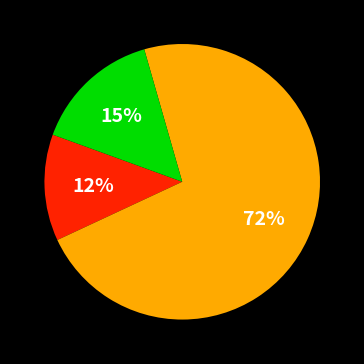

Is there any slice that represents more than half of the pie?

Yes